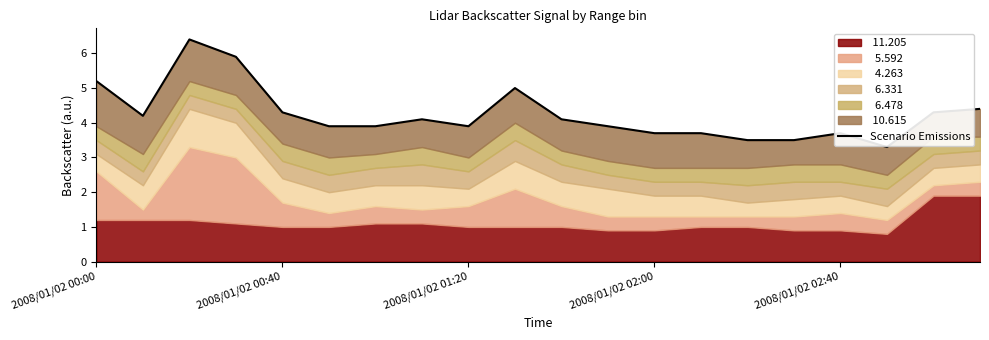

How many categories are shown in the chart?

20